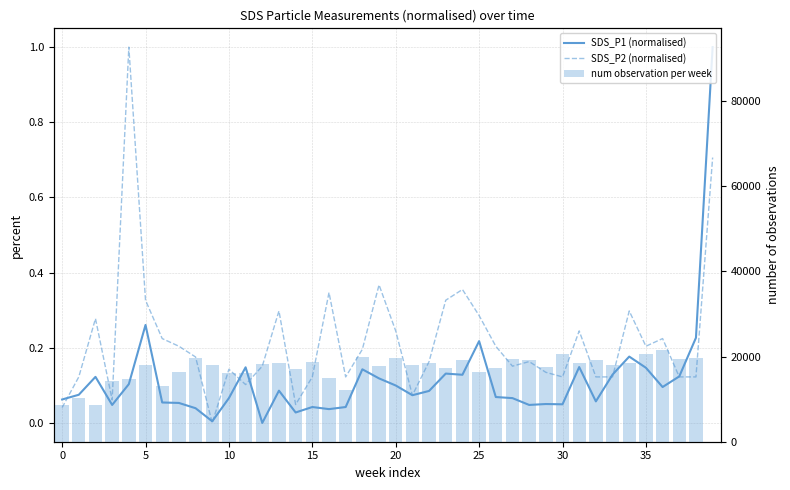

Is the value of num observation per week at 36 greater than the value of SDS_P2 (normalised) at 26?

Yes